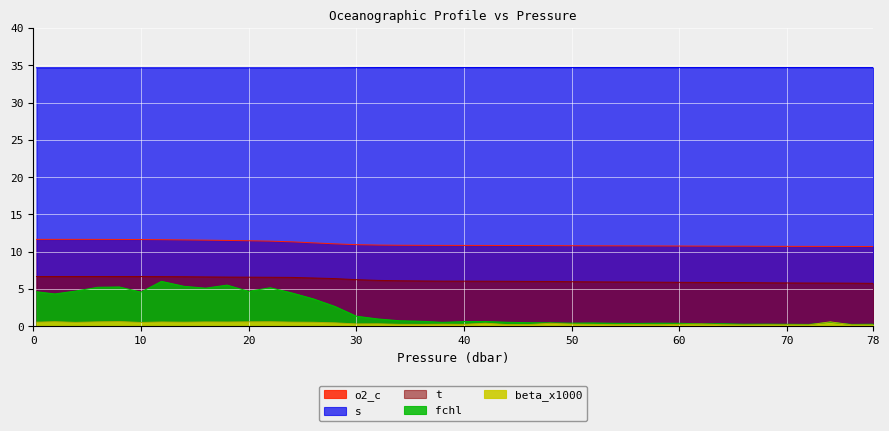

What is the difference between the beta_x1000 values at 20.0 and 64.0?

0.4